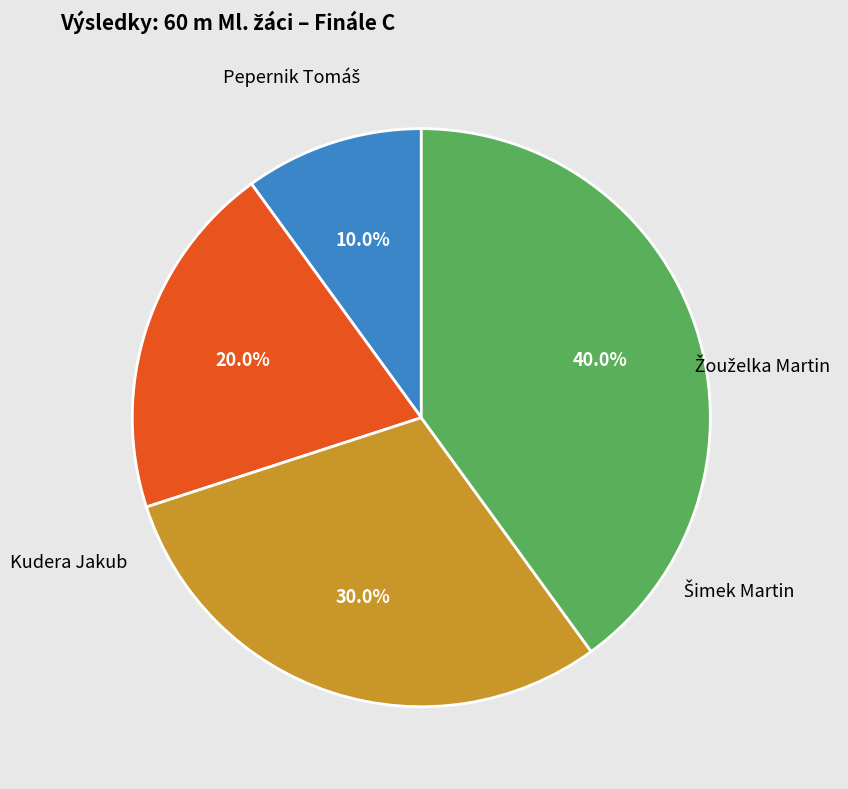

The Žouželka Martin slice represents 8% of the pie. True or false?

False